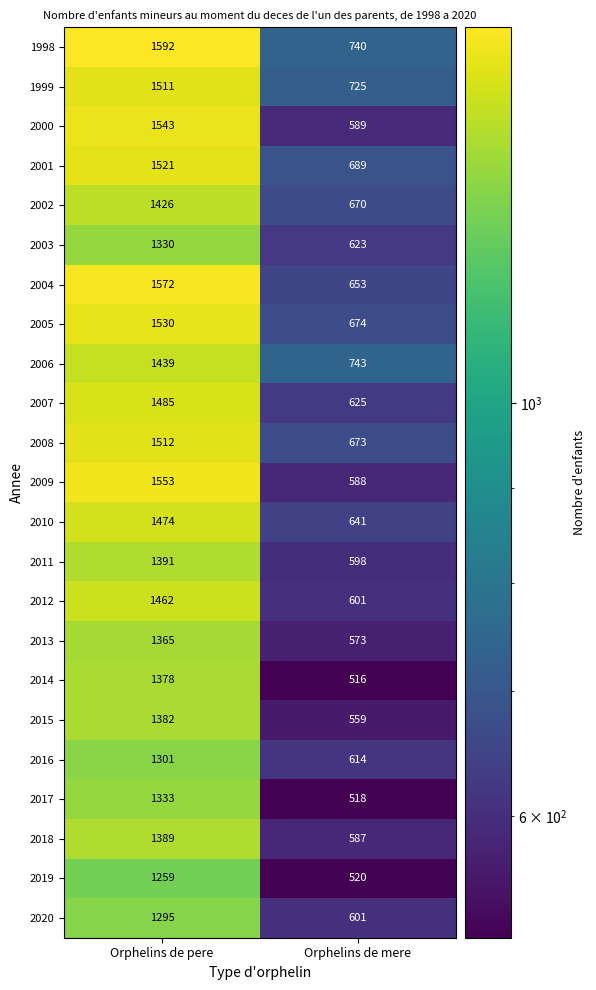

List the series in order of their peak value, highest first.

1998, 2004, 2009, 2000, 2005, 2001, 2008, 1999, 2007, 2010, 2012, 2006, 2002, 2011, 2018, 2015, 2014, 2013, 2017, 2003, 2016, 2020, 2019